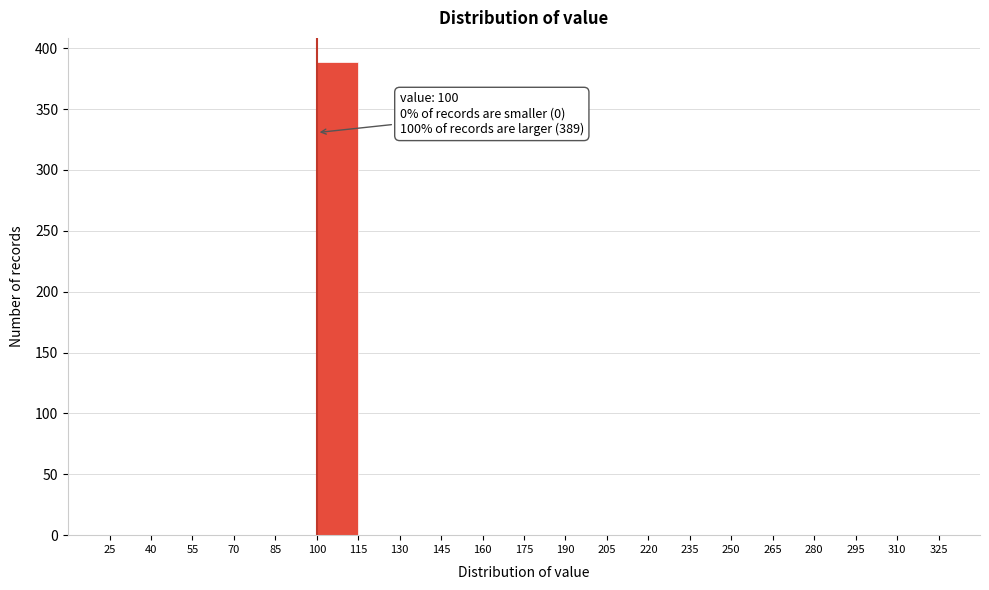

Over which range of the x-axis is the bar tallest?

100 to 115